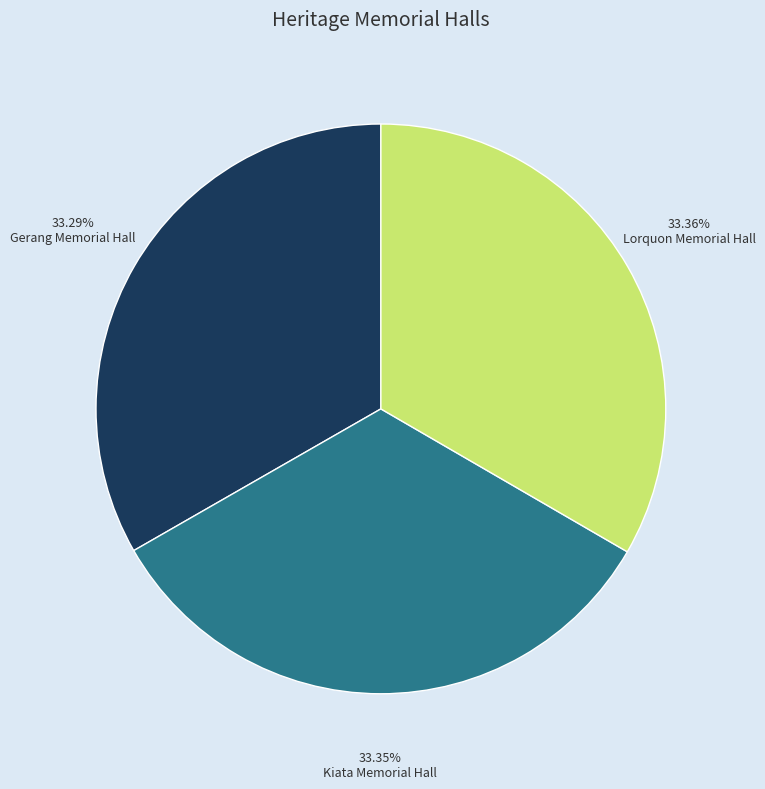

How many segments does this pie chart have?

3